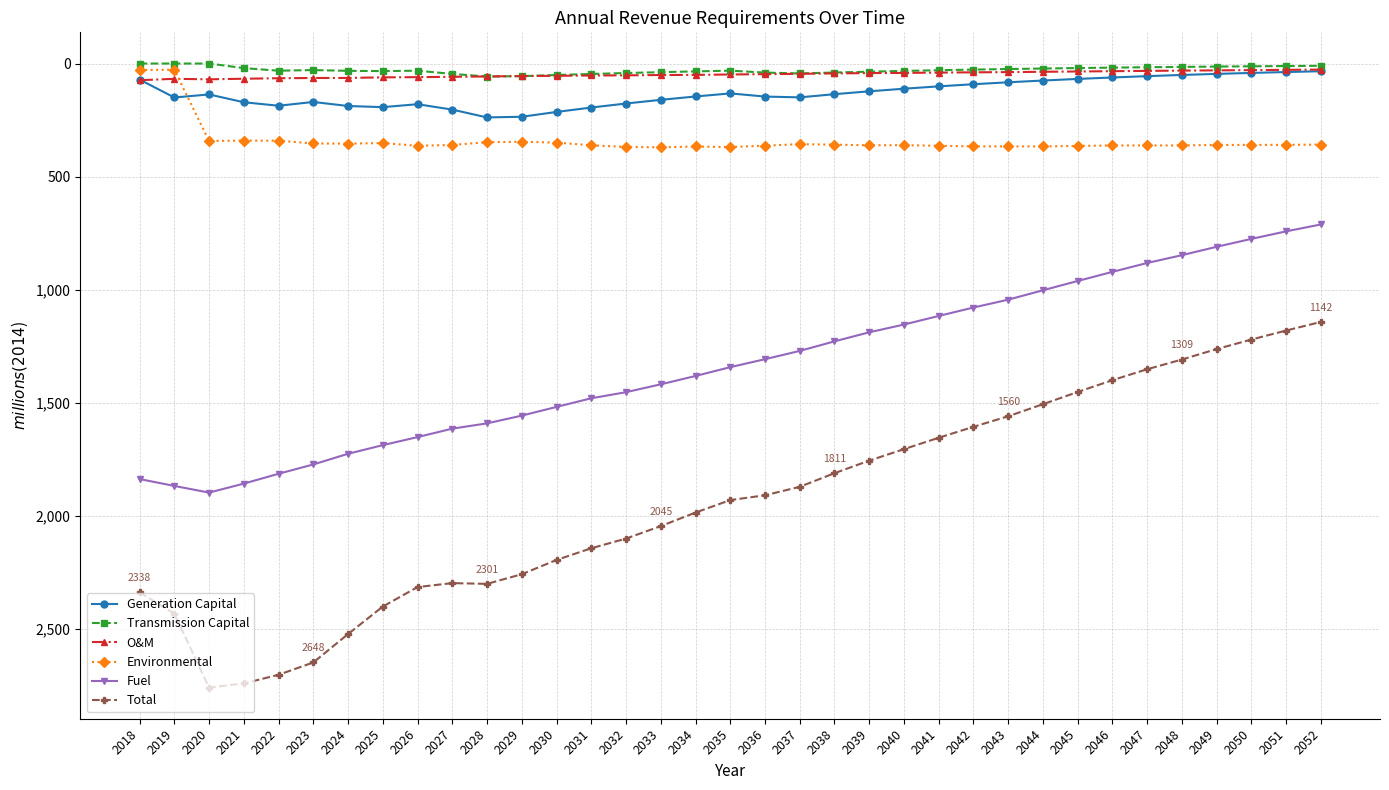

Which series has the largest range (max minus min)?

Total